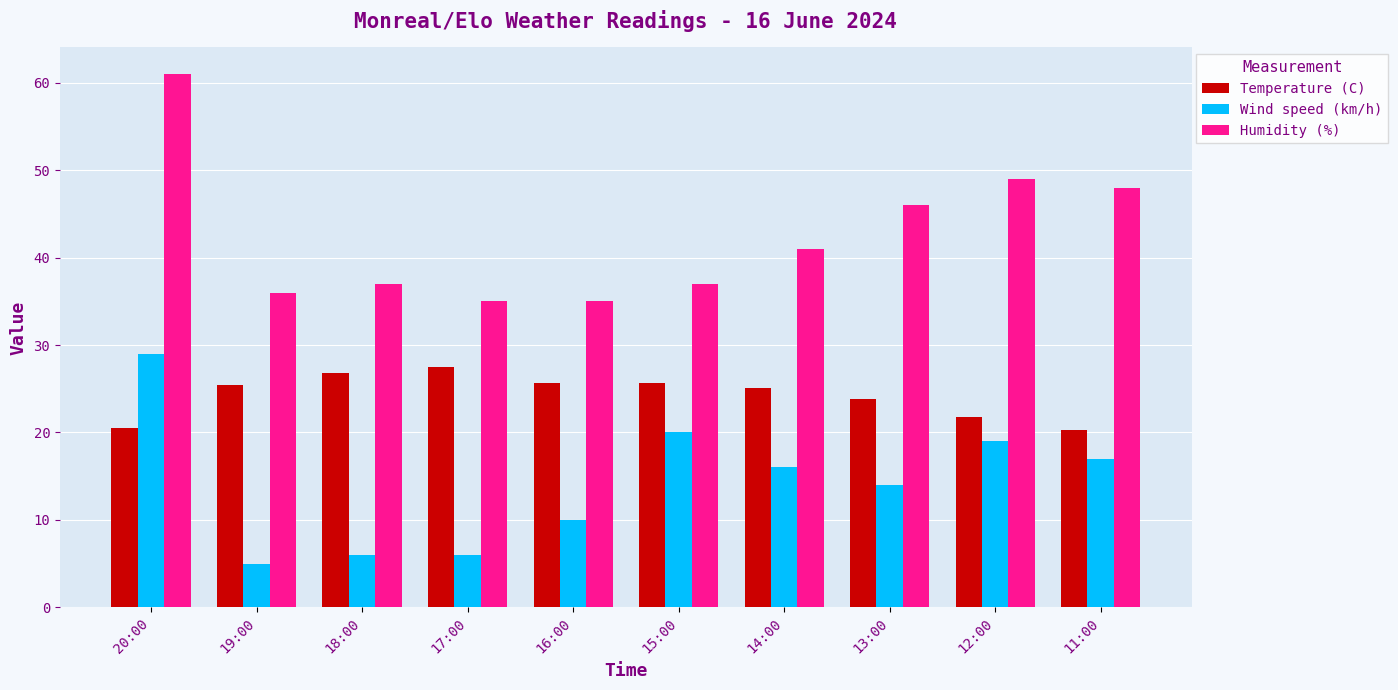

What is the value of the Humidity (%) bar at the 6th from the left?

37.0